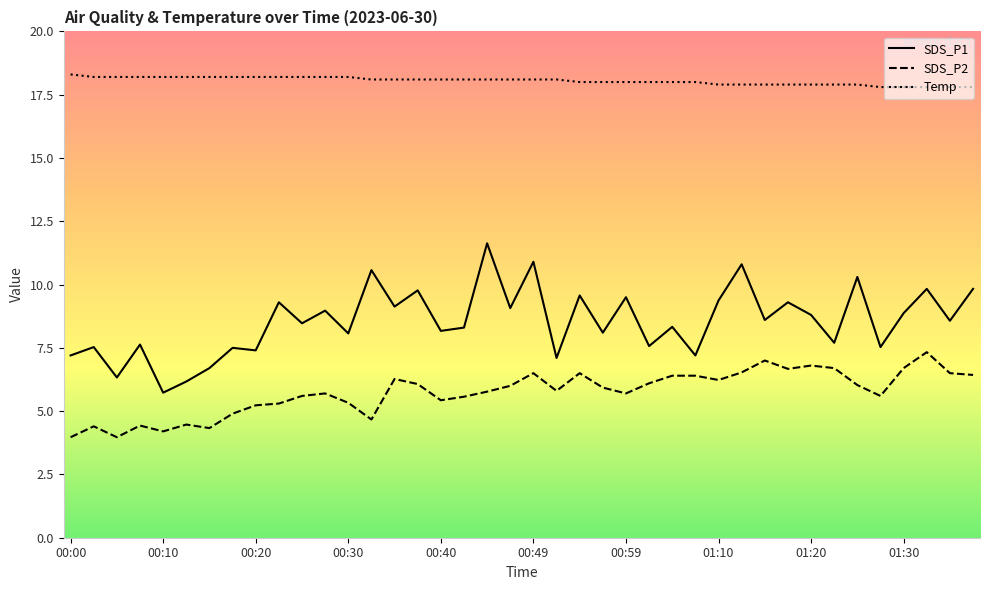

True or false: Temp and SDS_P2 intersect in this chart.

False